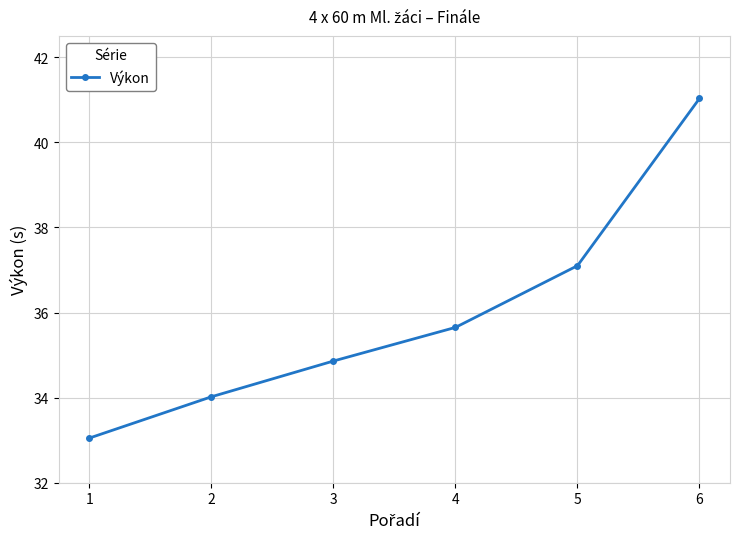

How many categories are shown in the chart?

6